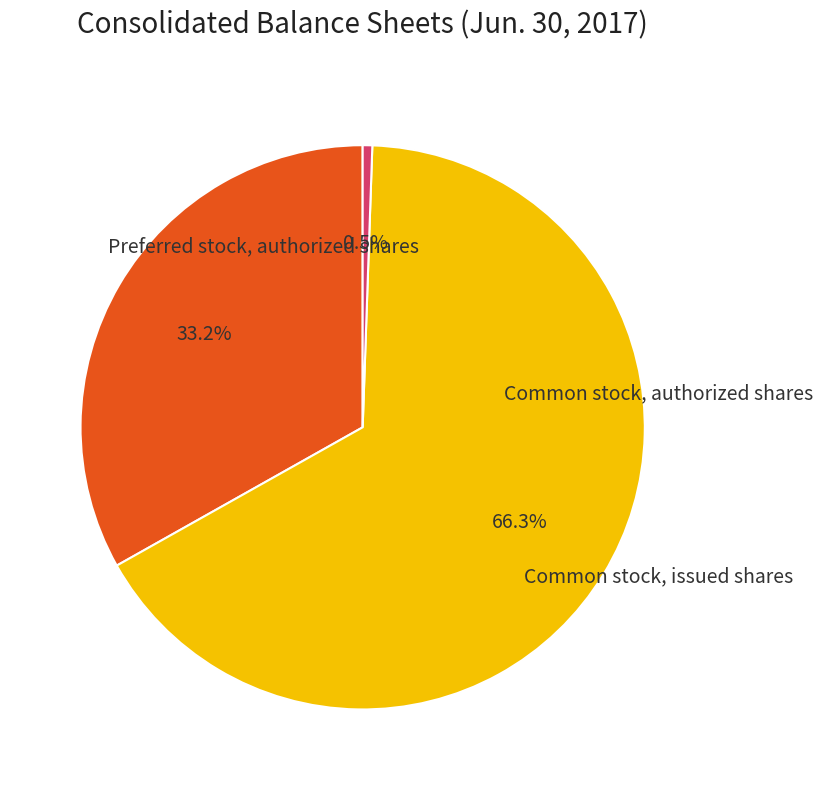

Is there any slice that represents more than half of the pie?

Yes